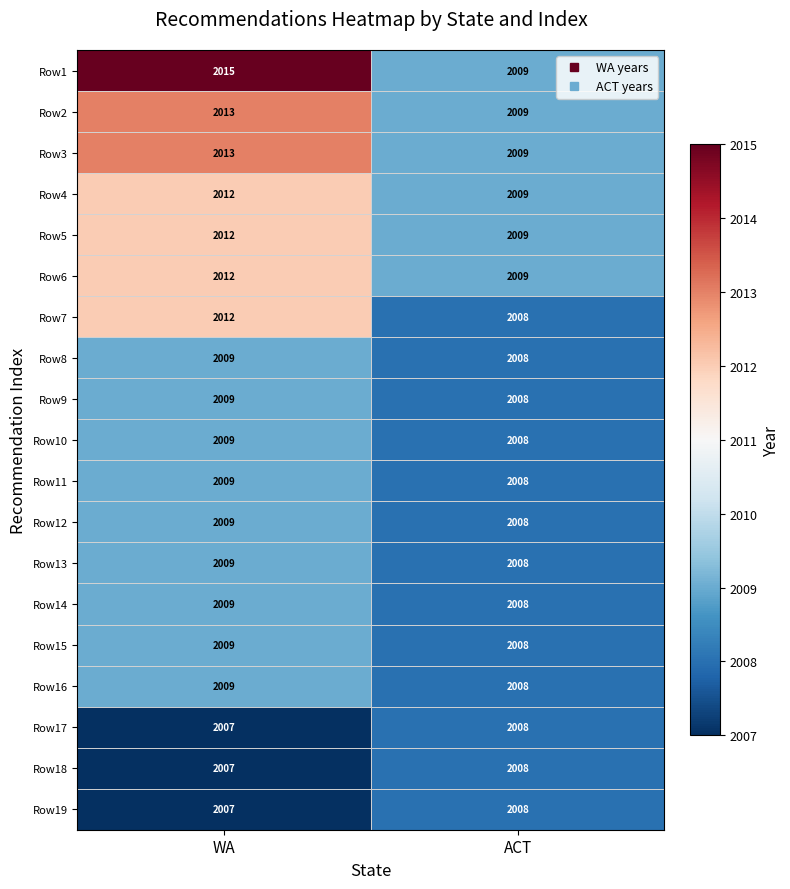

What is the sum of all Row1 values?

4024